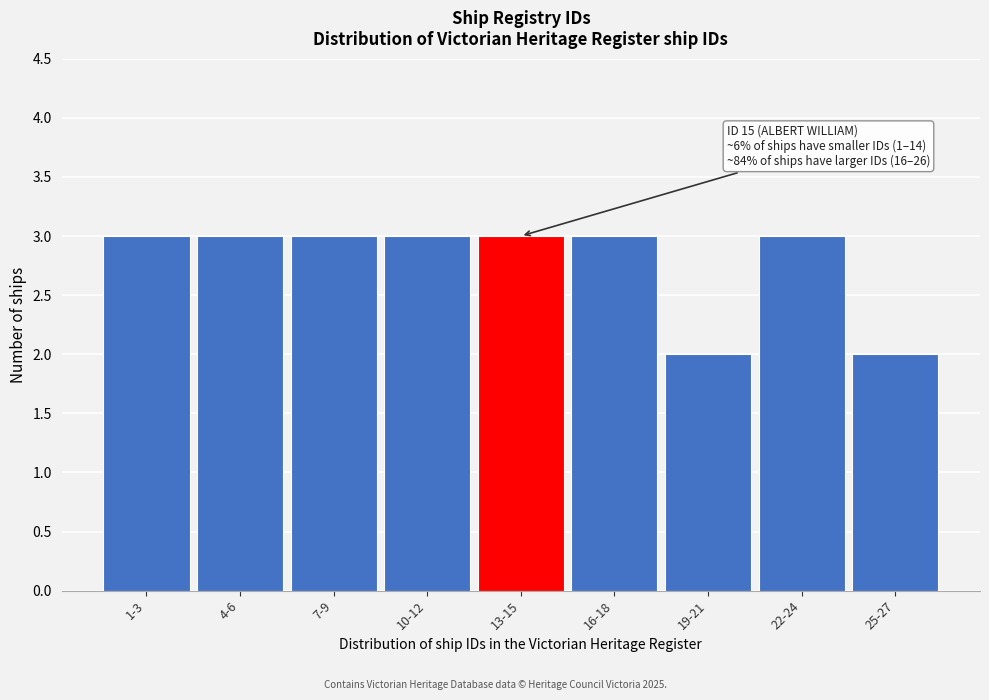

Reading left to right, extract all data points from this chart.

3	3	3	3	3	3	2	3	2